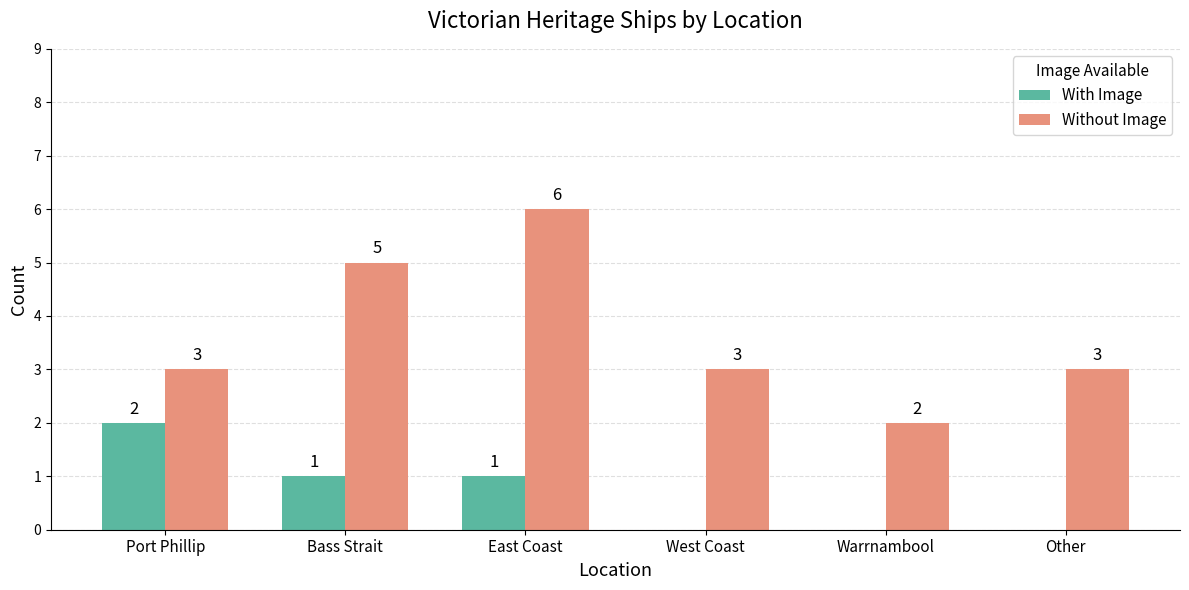

What is the greatest value displayed?

6